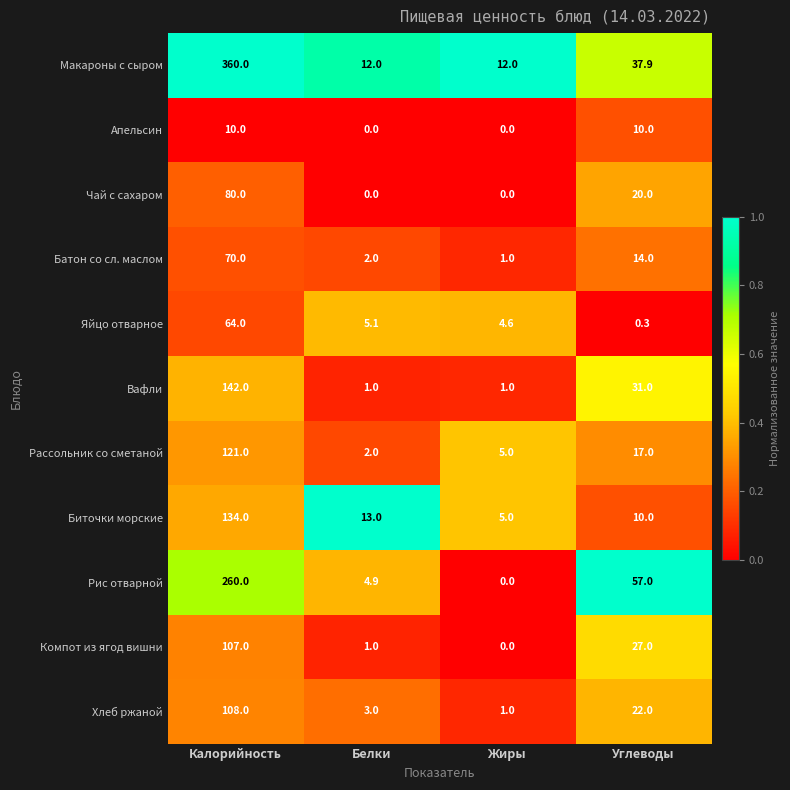

Which category has the highest value in the Вафли series?

Калорийность